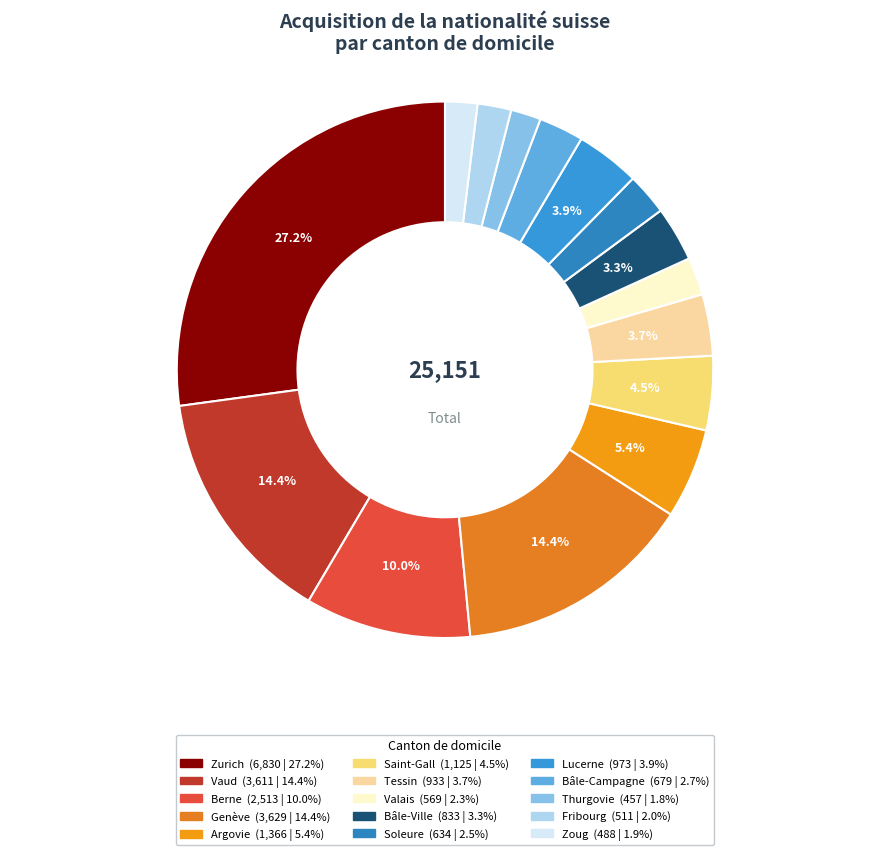

What portion of the pie excludes Zoug?

98.1%